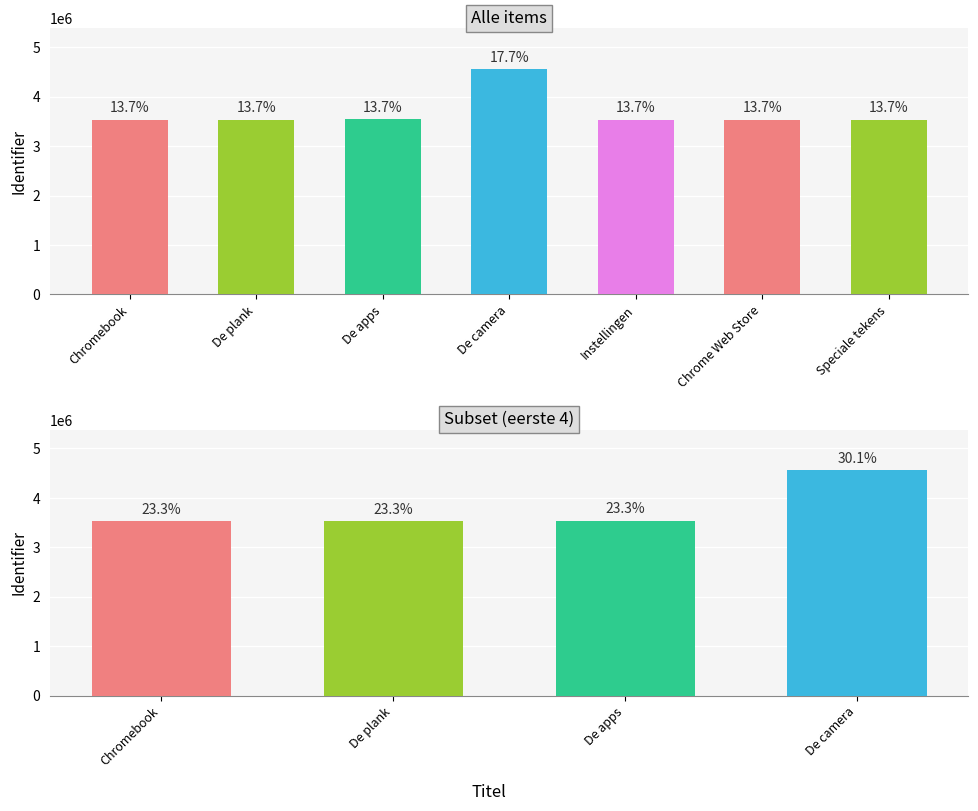

Which category has the lowest value across all series?

Chromebook